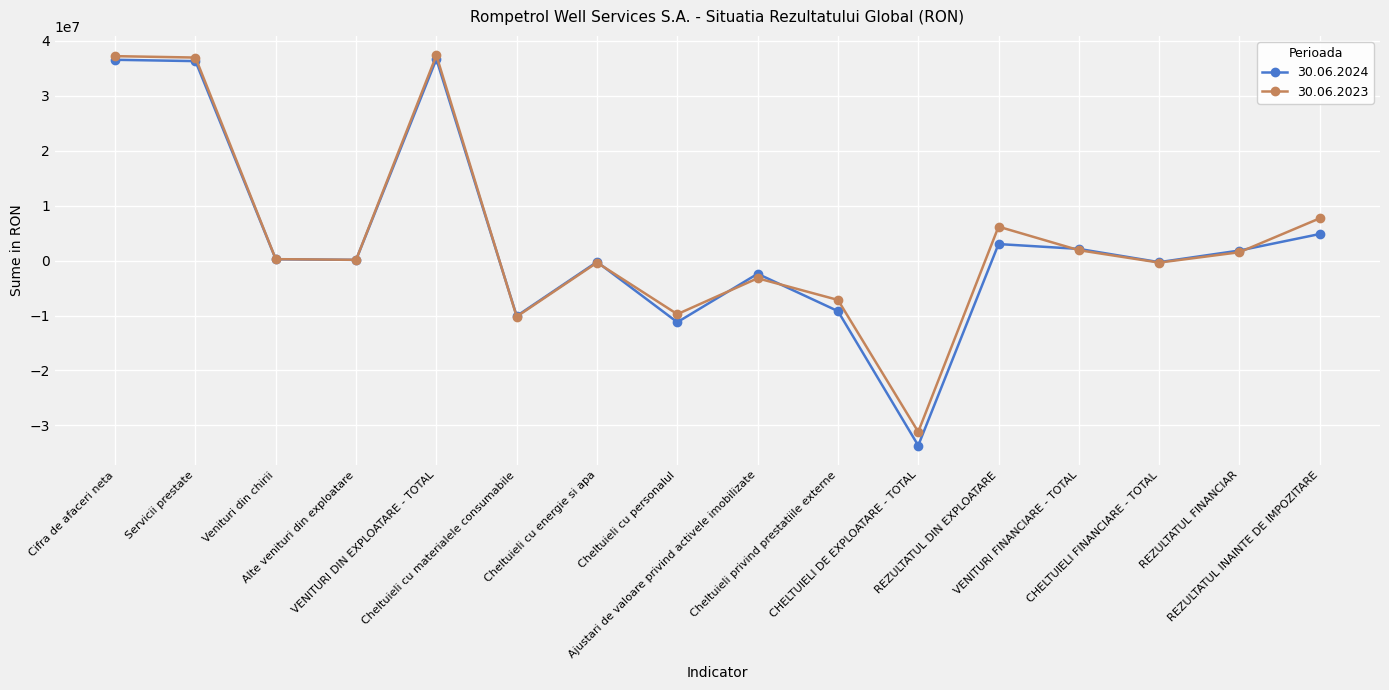

What is the minimum value shown in the chart?

-33656194